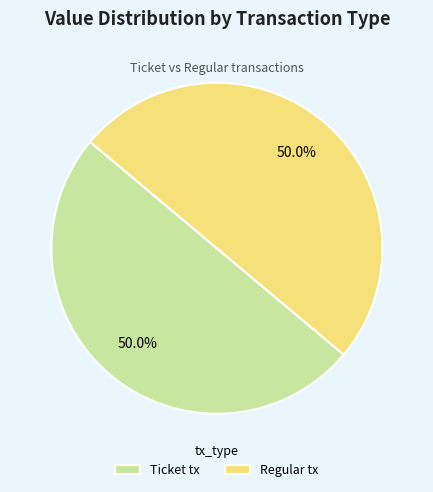

What portion of the pie excludes Regular tx?

50.0%